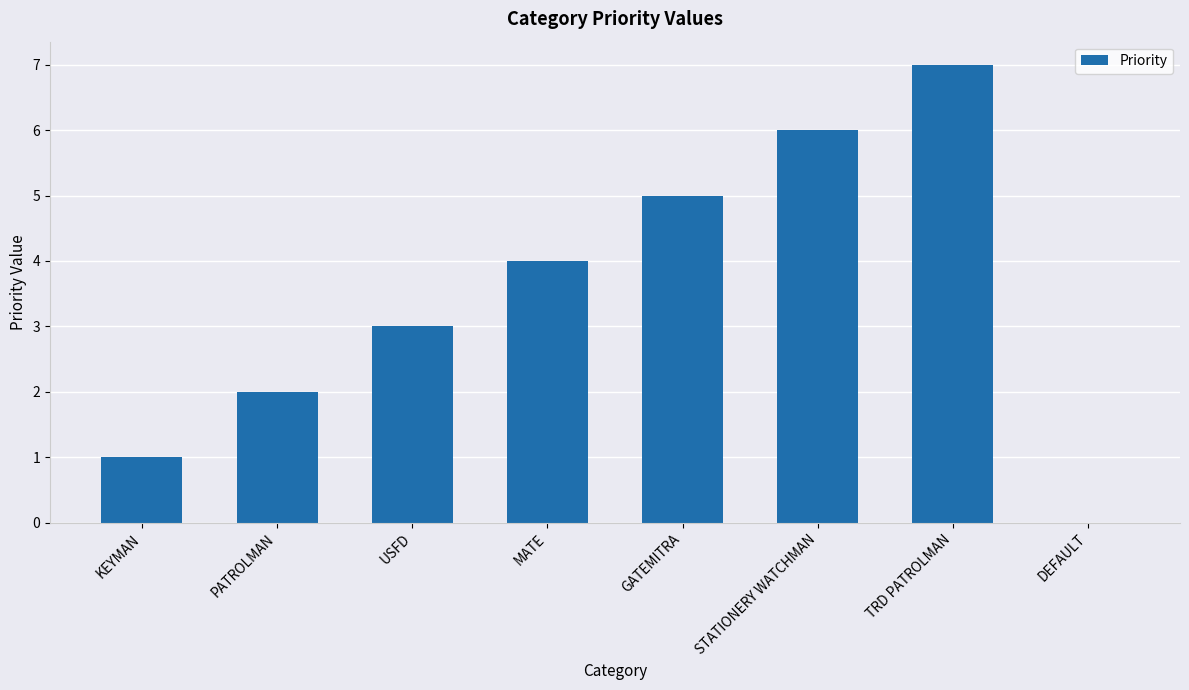

True or false: the data shows 3 at STATIONERY WATCHMAN.

False